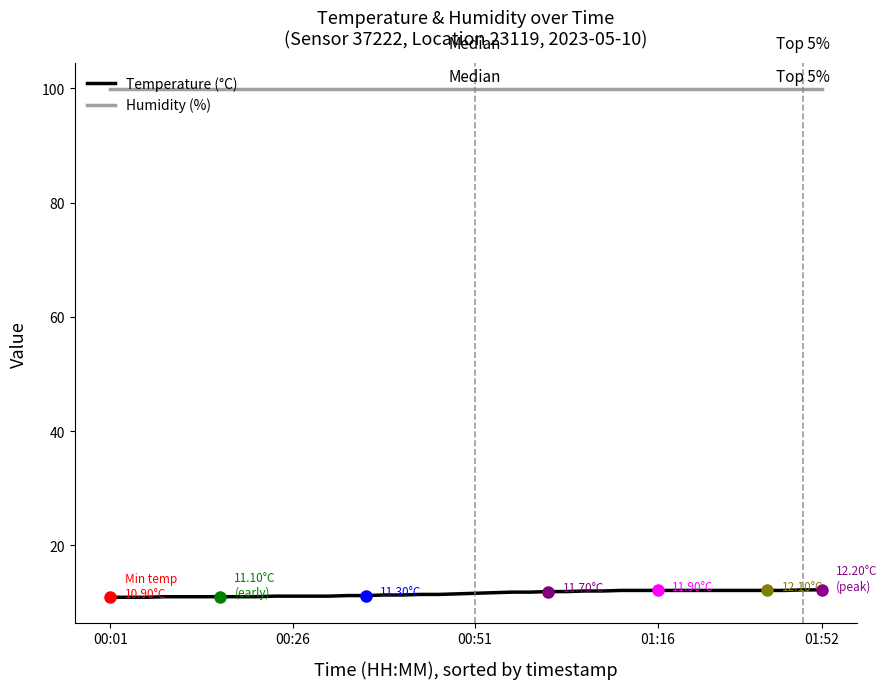

Is the value of Temperature (°C) at 21 greater than the value of Humidity (%) at 28?

No